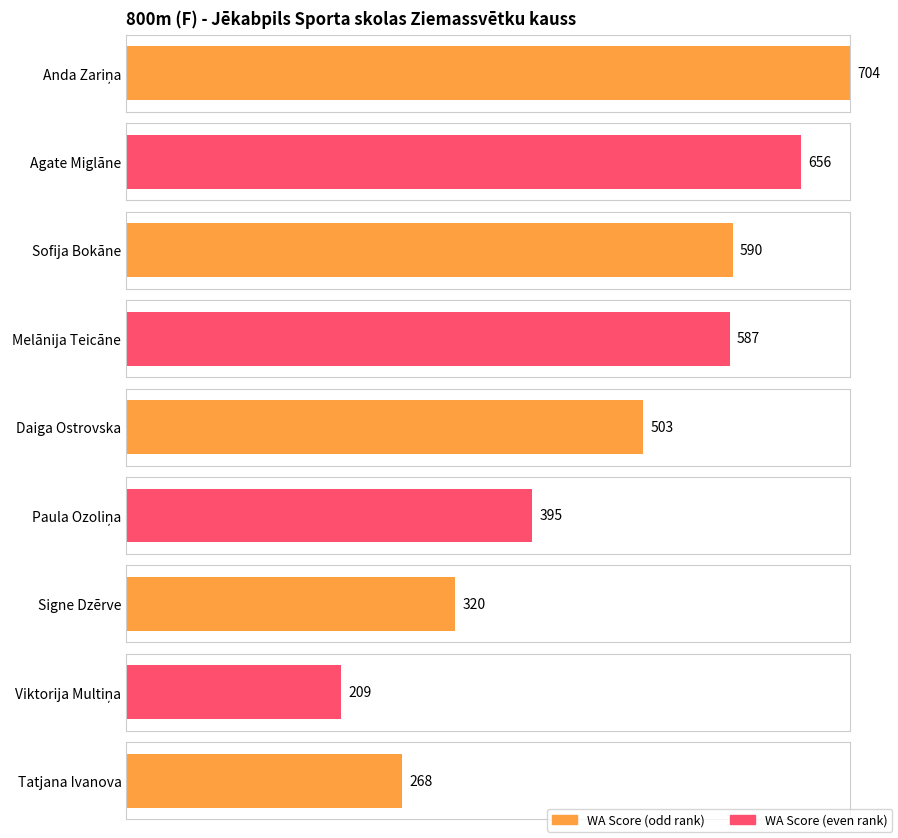

What position from the right is Paula Ozoliņa?

4